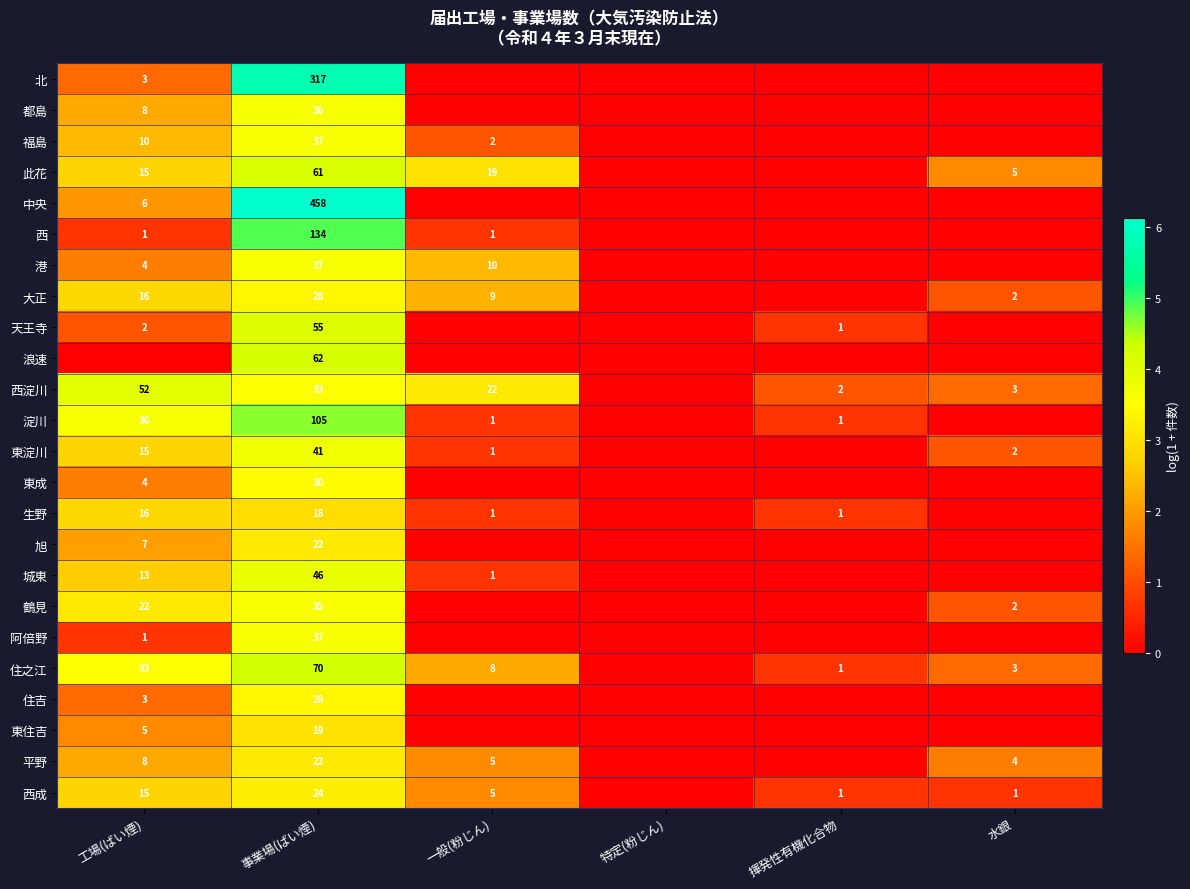

What is the sum of the 淀川 values at 揮発性有機化合物 and 工場(ばい煙)?

37